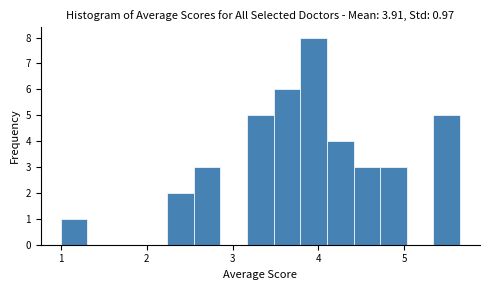

Read against the x-axis, roughly where is the centre of the tallest bar?

3.9